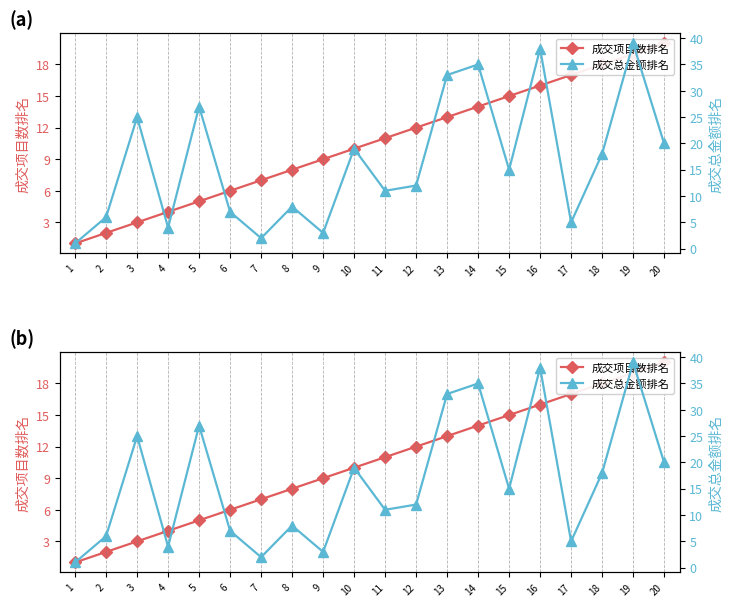

Between 6 and 8, which series saw the biggest shift?

成交项目数排名